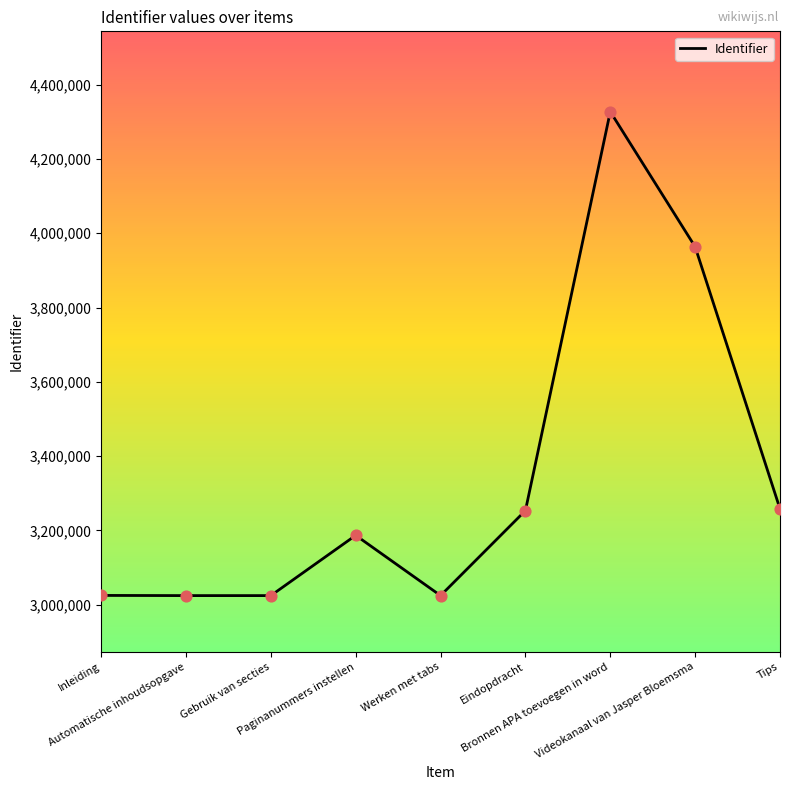

What is the ratio of the value at Paginanummers instellen to the value at Eindopdracht?

1.0